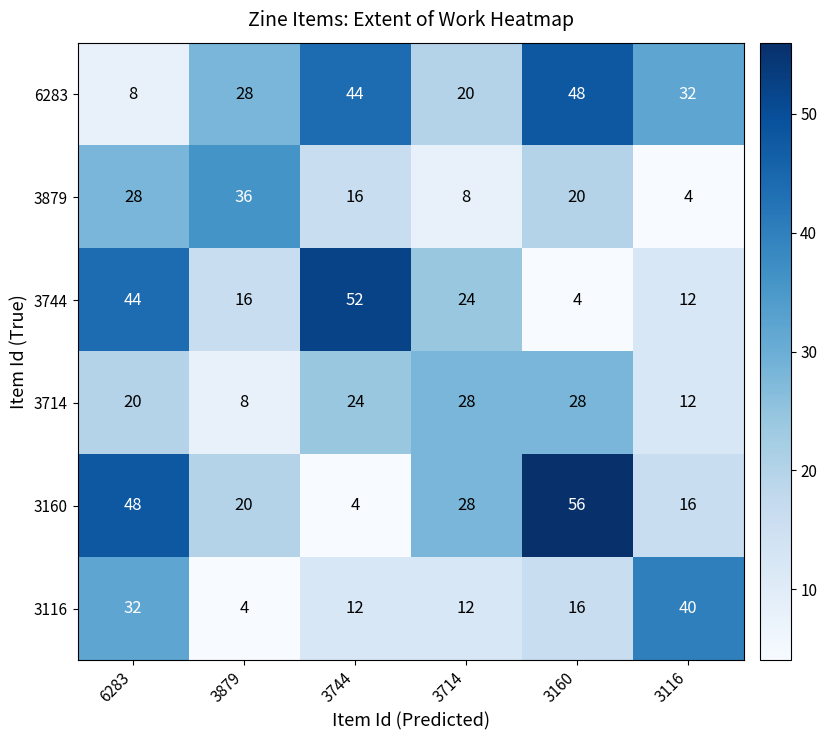

At 3879, list the series in order from smallest to largest.

3116, 3714, 3744, 3160, 6283, 3879